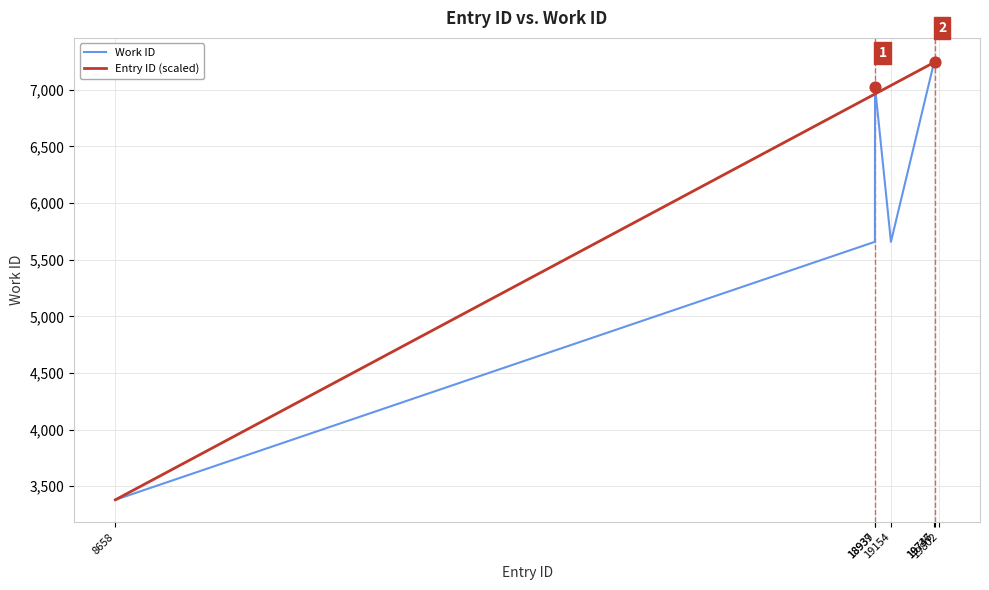

At how many categories does at least one series exceed 6220?

6